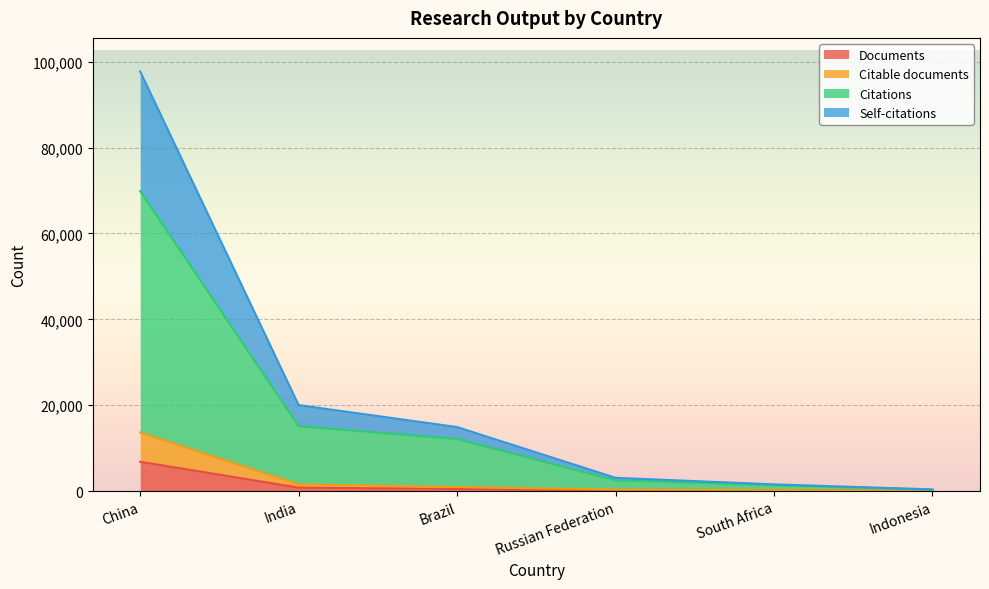

Reading left to right, list all the values displayed in this chart.

Documents: China=6827	India=796	Brazil=475	Russian Federation=175	South Africa=128	Indonesia=21
Citable documents: China=13635	India=1559	Brazil=939	Russian Federation=348	South Africa=254	Indonesia=42
Citations: China=69896	India=15111	Brazil=12116	Russian Federation=2496	South Africa=1362	Indonesia=283
Self-citations: China=97742	India=20021	Brazil=14897	Russian Federation=3078	South Africa=1549	Indonesia=385